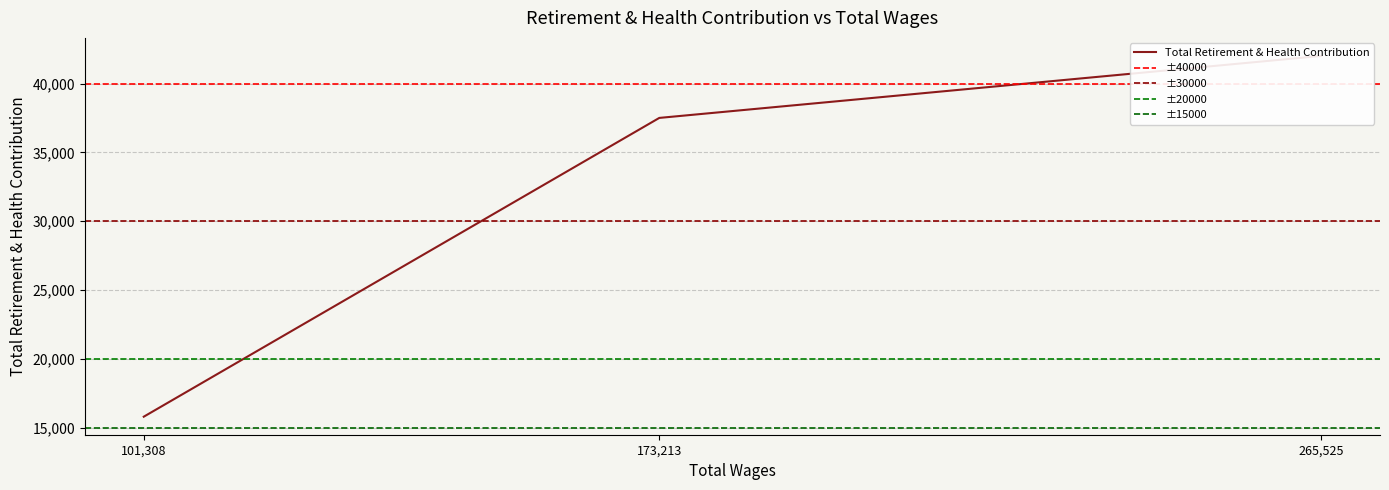

At which category does the chart reach its peak across all series?

265525